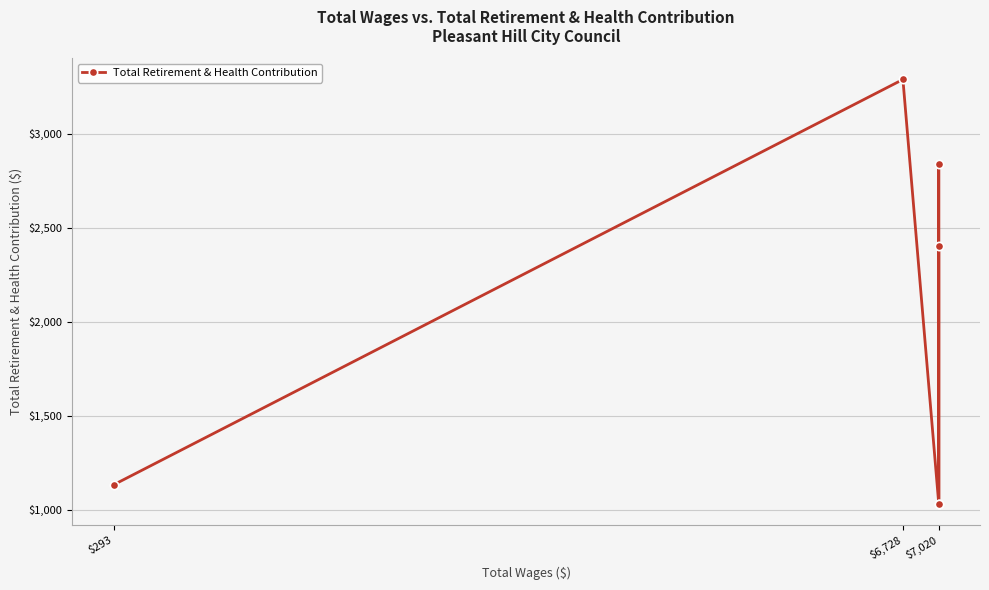

Which category has the highest value across all series?

$6,728